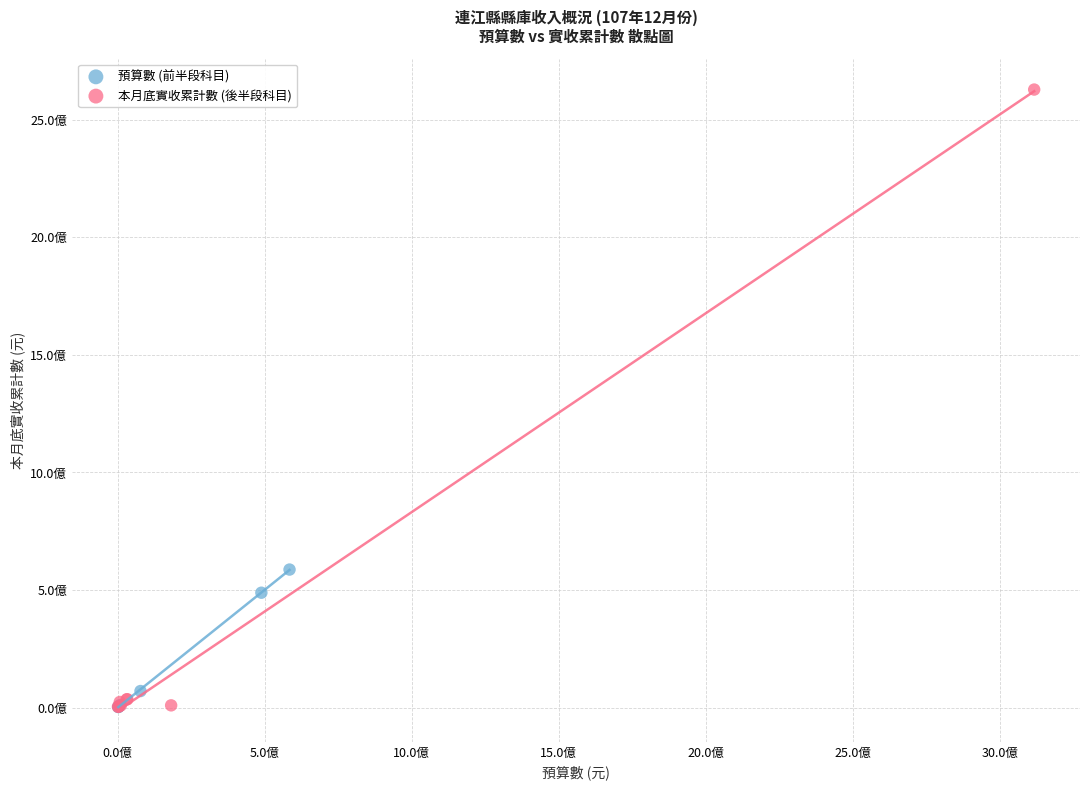

Which series reaches the maximum Y coordinate?

本月底實收累計數 (後半段科目)